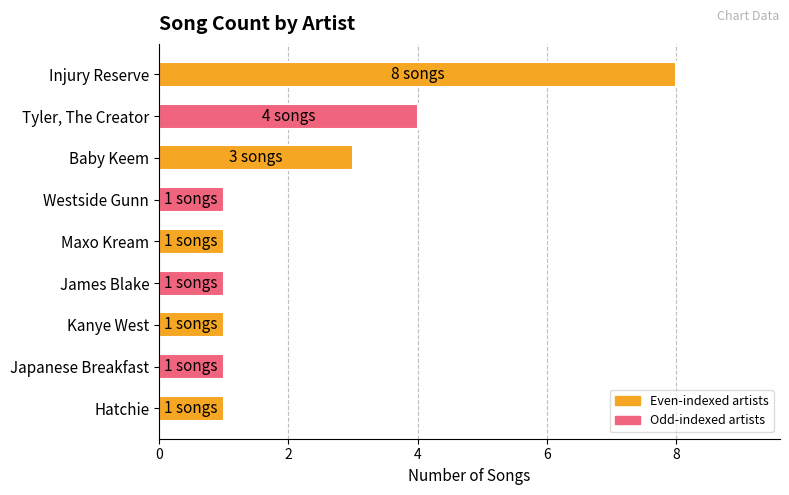

How many values are between 1 and 3?

7